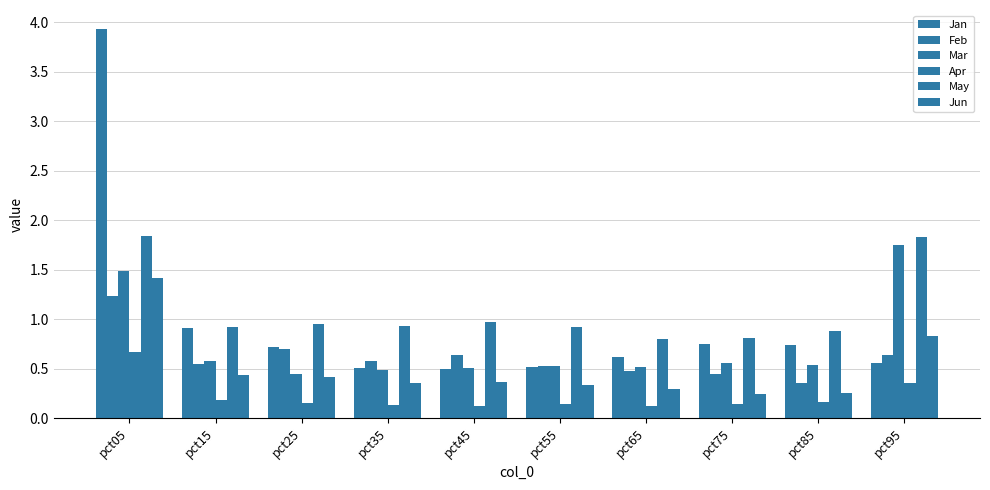

How many distinct data groups are displayed?

6